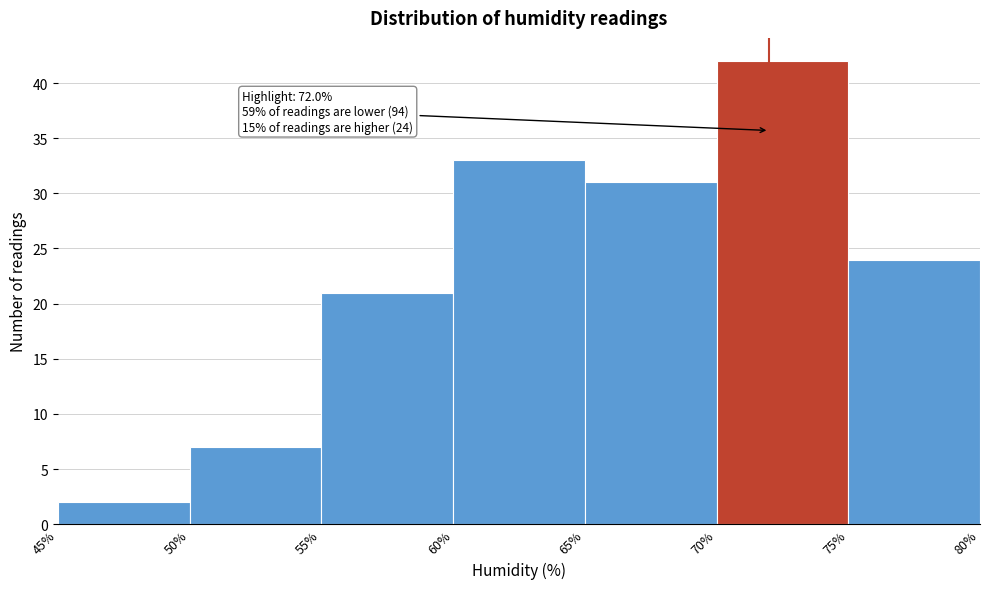

Over which range of the x-axis is the bar tallest?

70% to 75%